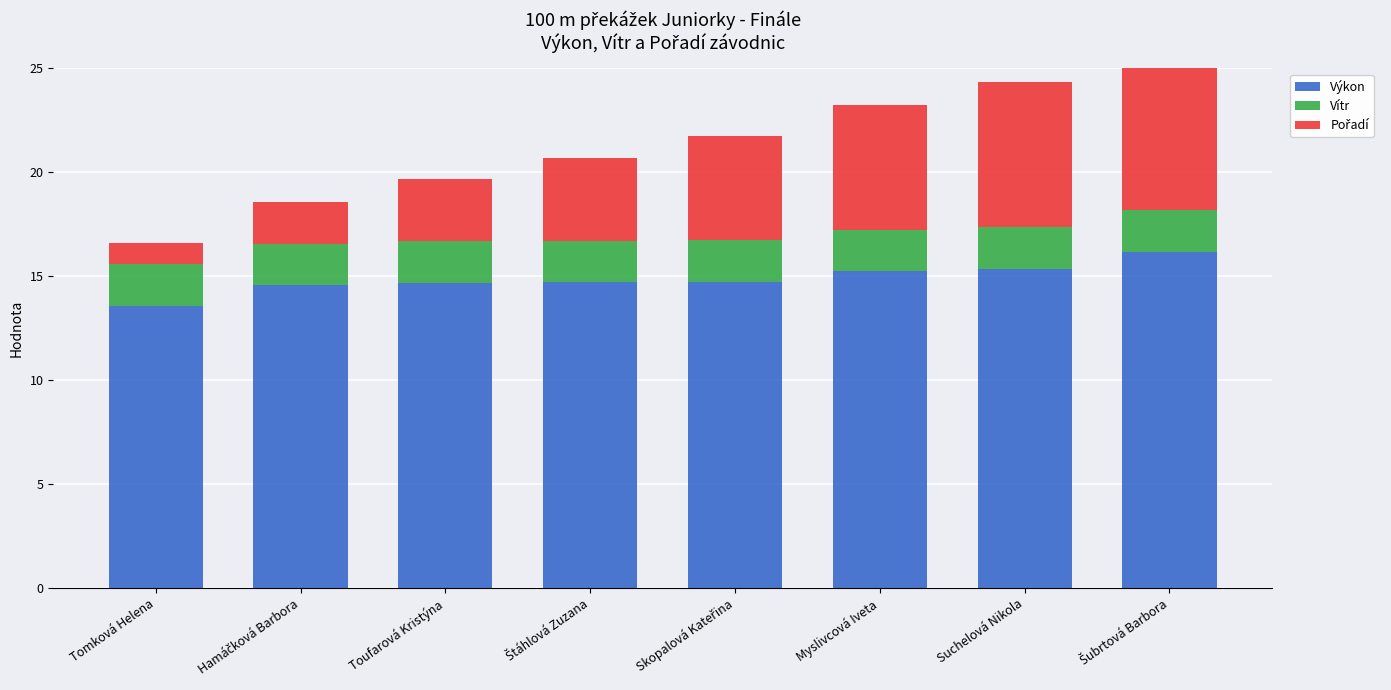

At which category is the sum across all series the highest?

Šubrtová Barbora